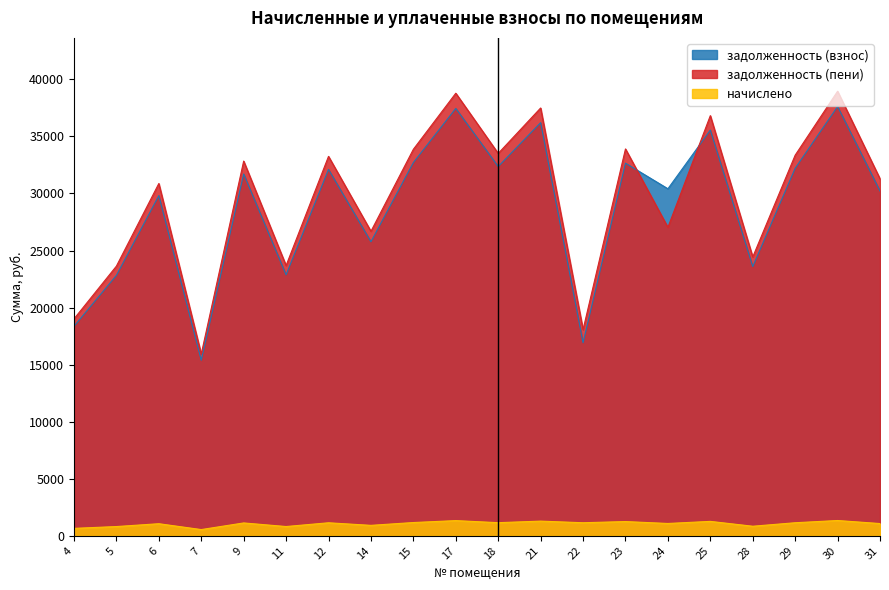

True or false: начислено has more than 2 interior local peaks.

True